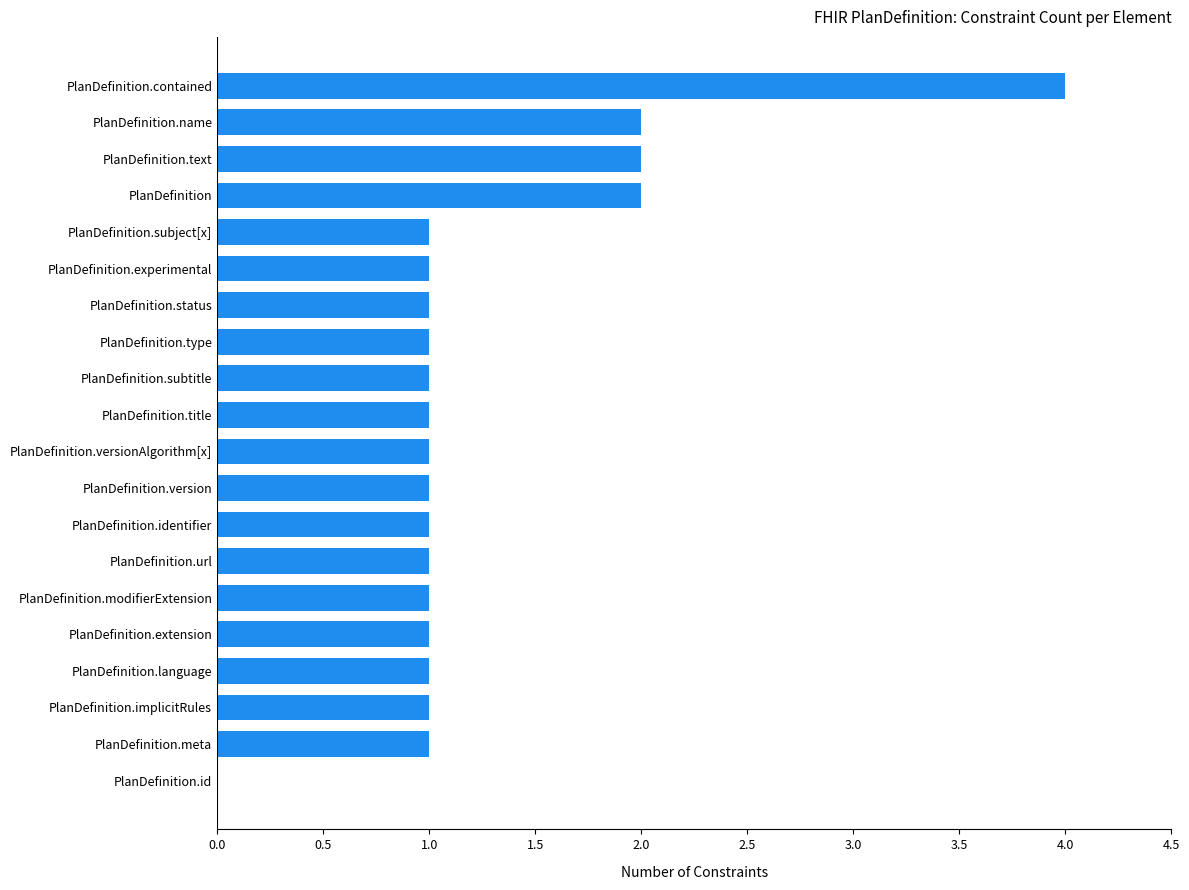

What is the sum of all values?

25